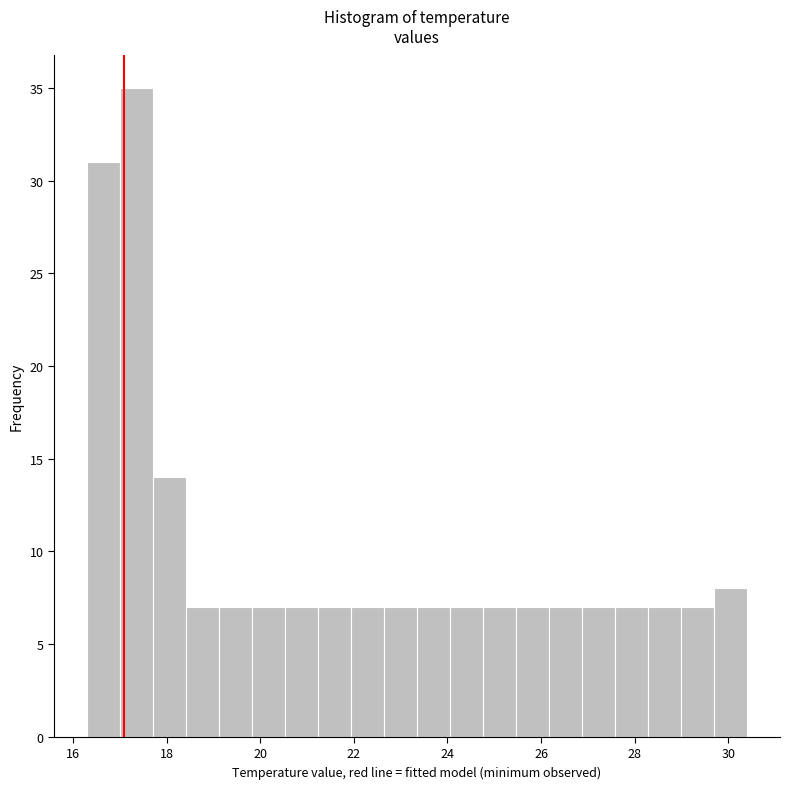

Read against the x-axis, roughly where is the centre of the tallest bar?

17.4